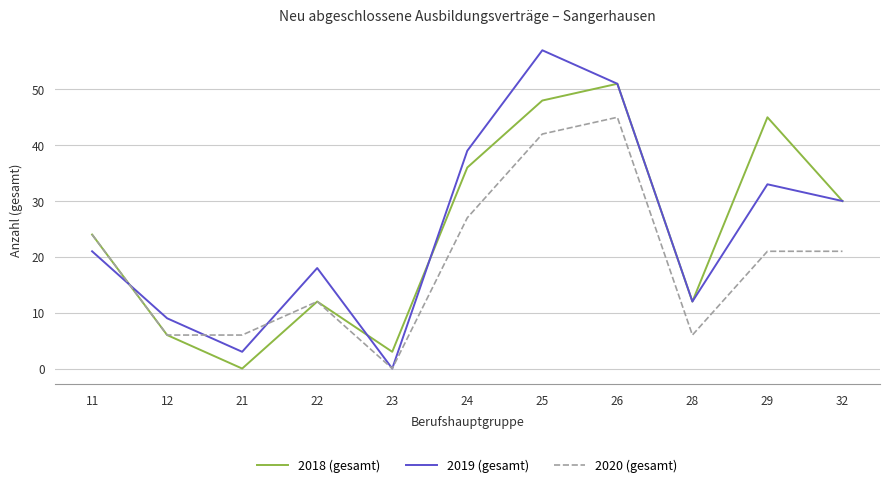

What is the spread (max minus min) of values at 32?

9